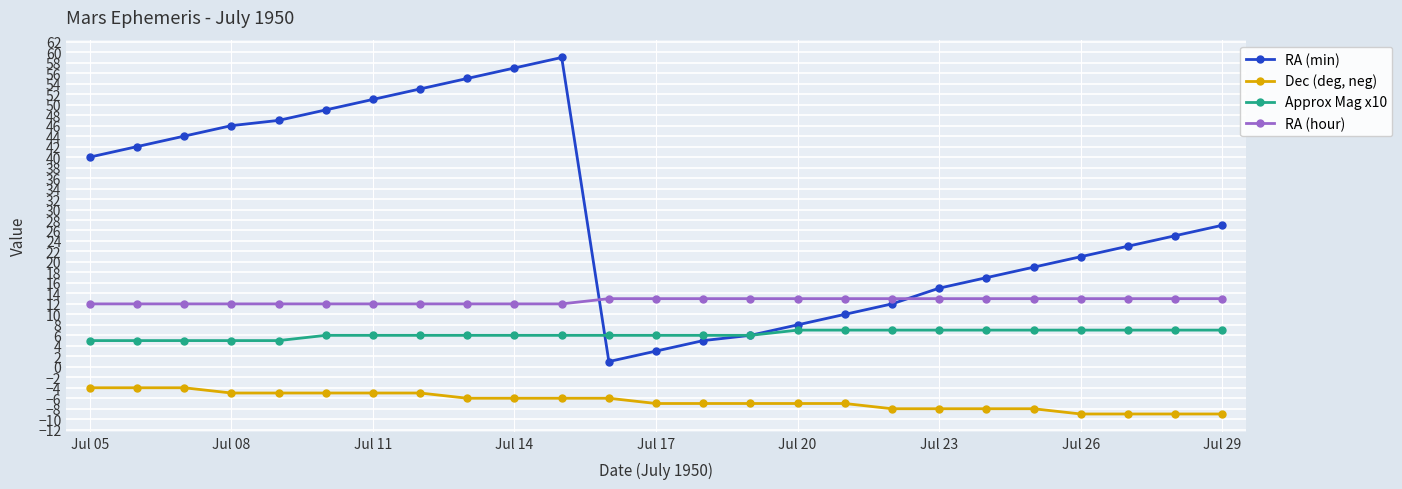

What is the smallest value displayed?

-9